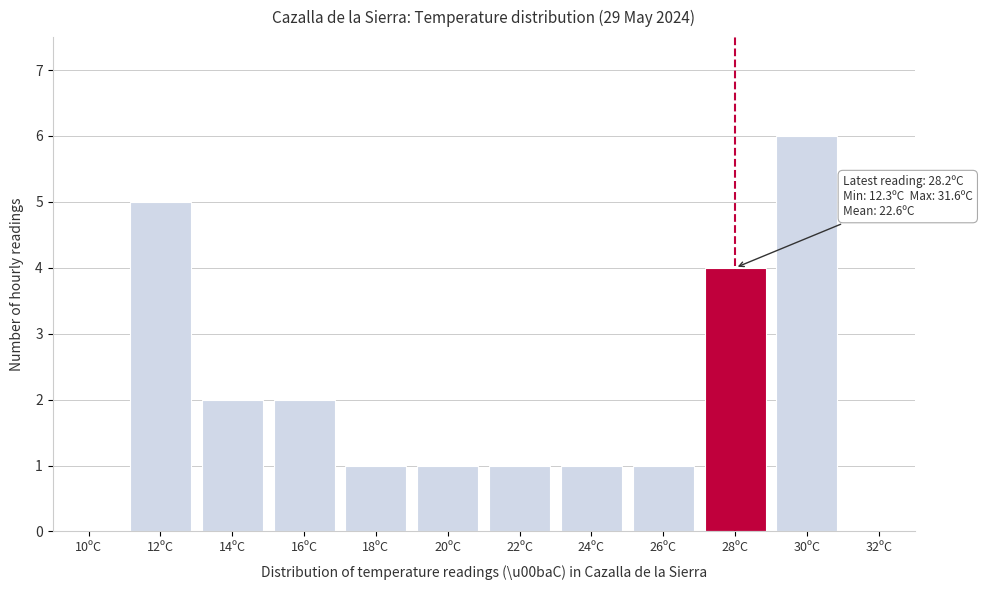

Reading left to right, extract all data points from this chart.

10ºC=0	12ºC=5	14ºC=2	16ºC=2	18ºC=1	20ºC=1	22ºC=1	24ºC=1	26ºC=1	28ºC=4	30ºC=6	32ºC=0